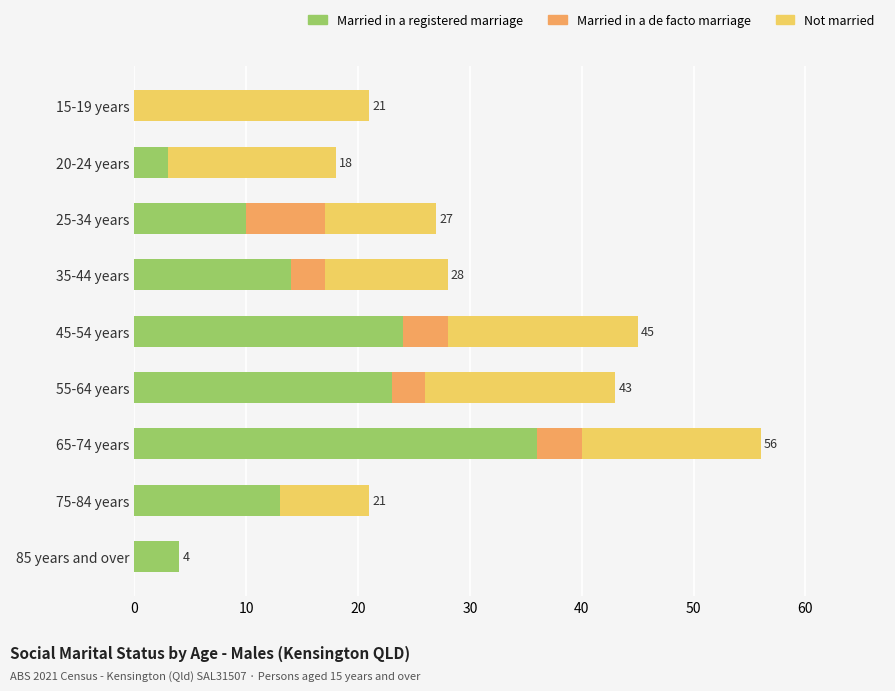

How many positive values does the Married in a registered marriage series have?

8